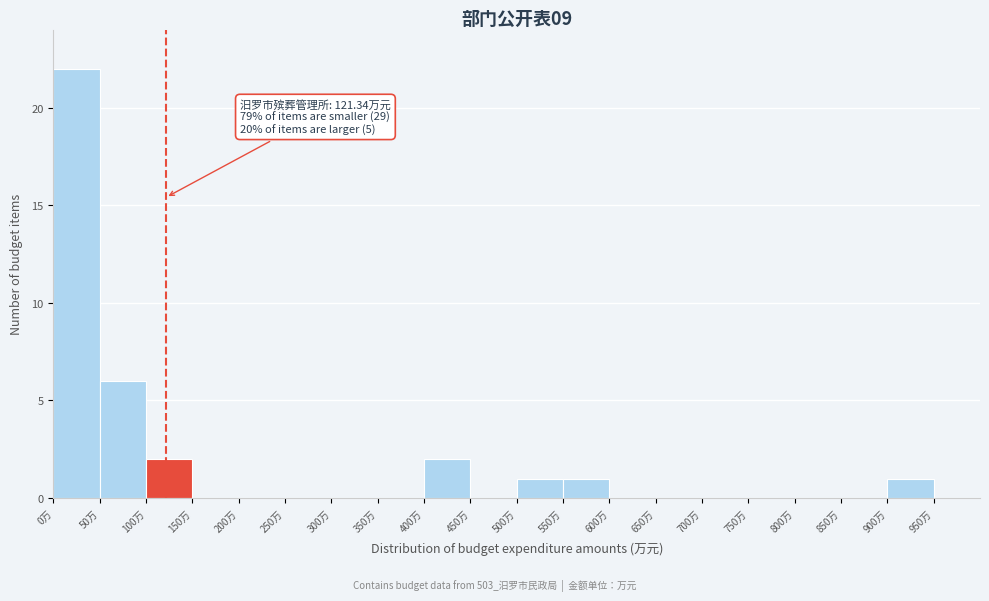

Which range on the x-axis has the tallest bar?

0 to 50